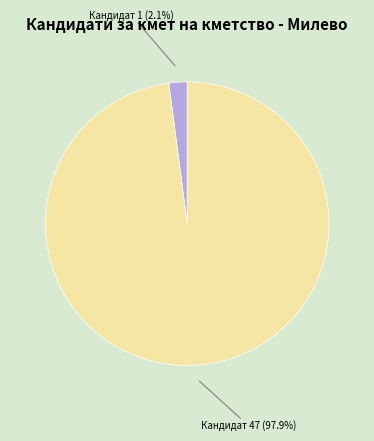

Is there a majority slice in this chart?

Yes